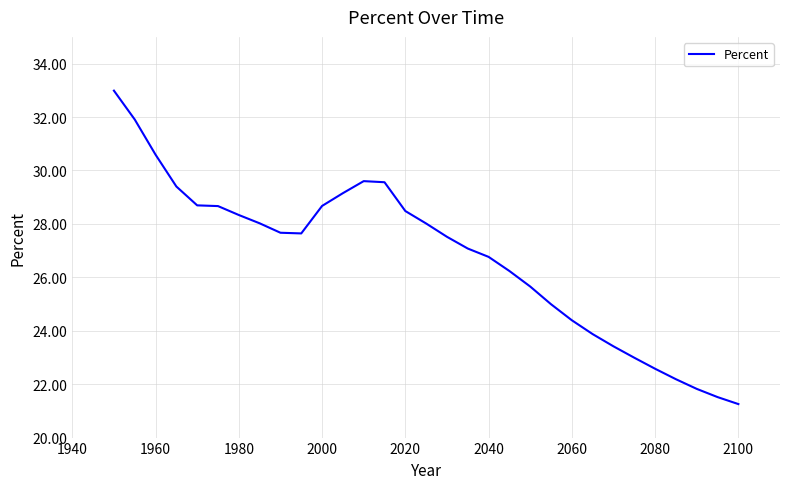

How many lines are shown in the chart?

1